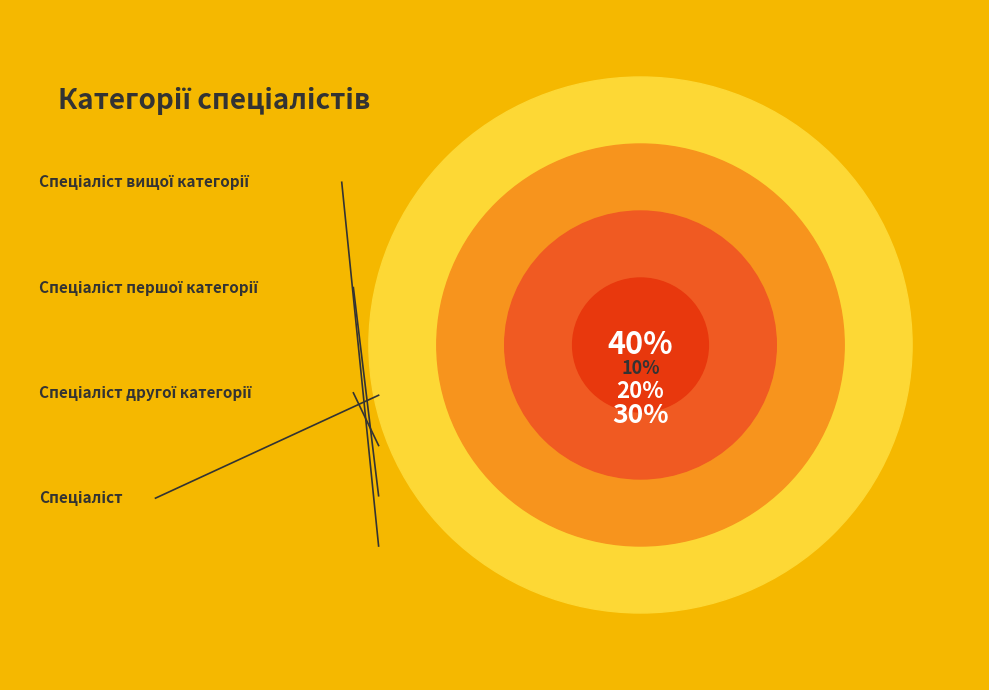

Is there any slice that represents more than half of the pie?

No